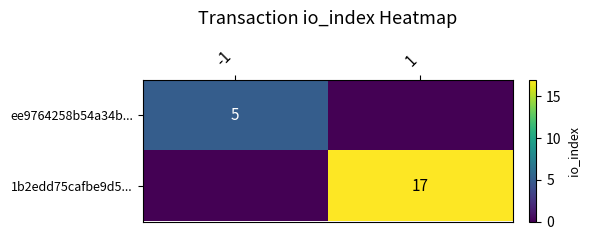

Is it true that 1b2edd75cafbe9d5... equals 17 at 1?

True